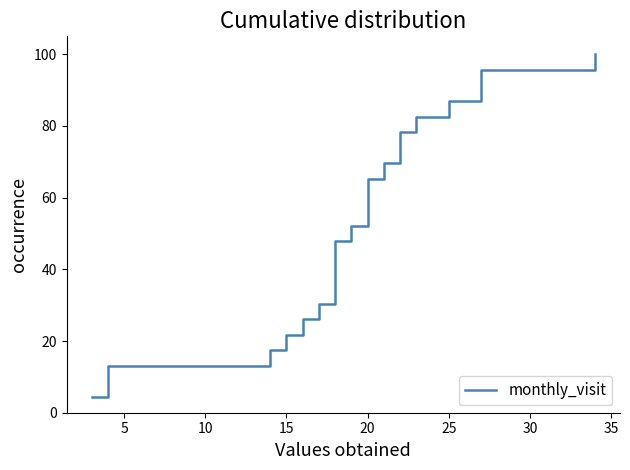

What is the average value?

52.2